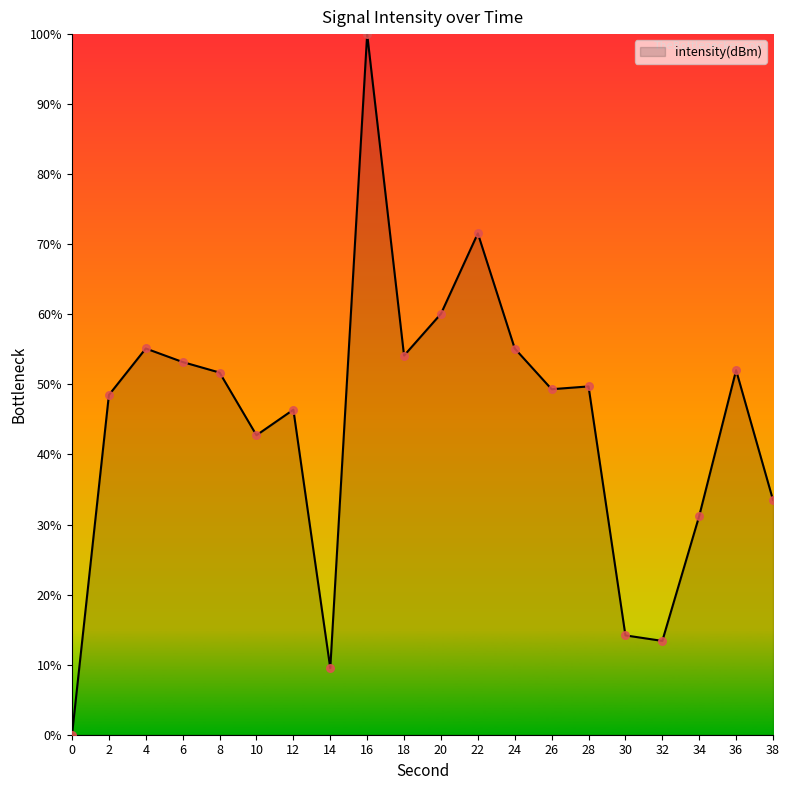

Between 4 and 14, which is larger?

4